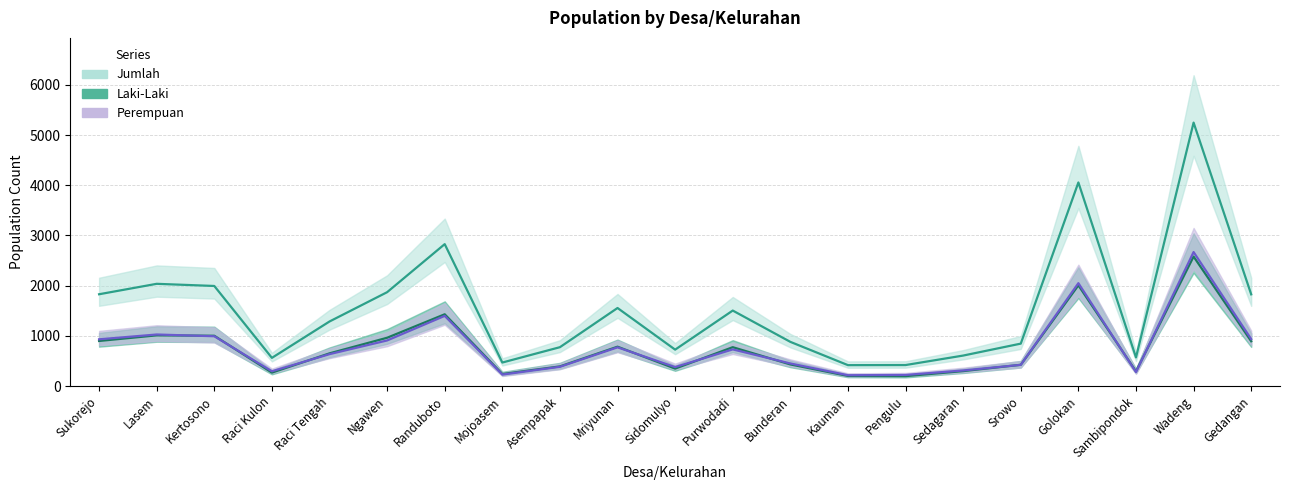

What is the label of the 2nd point from the left?

Lasem